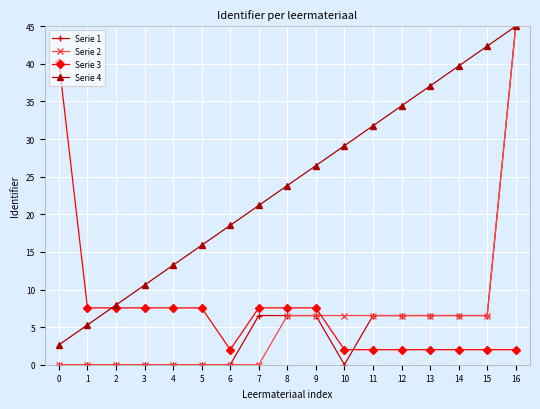

Where does the Serie 4 series first go above 23?

8